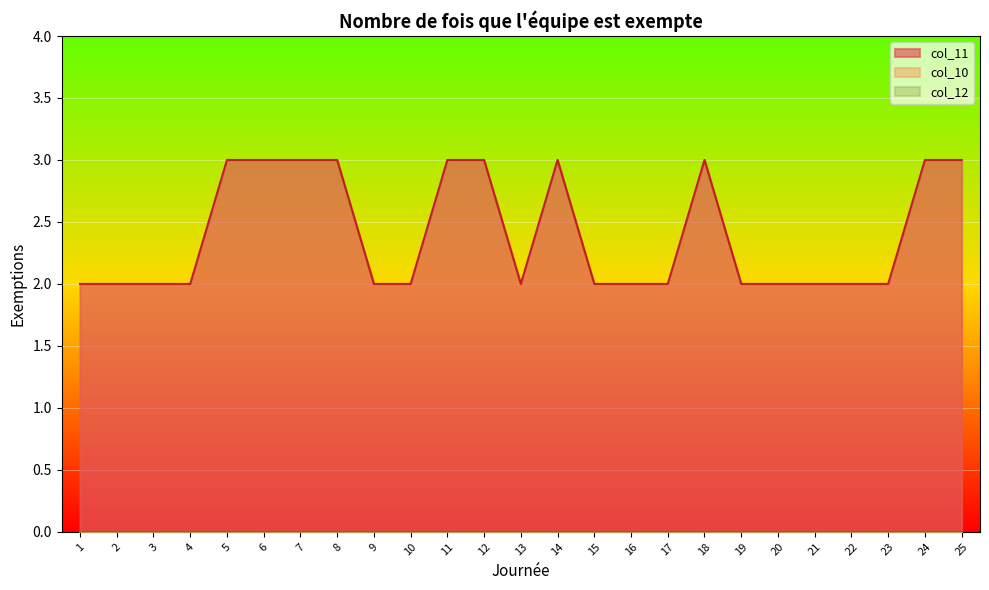

At how many categories does at least one series exceed 0?

25